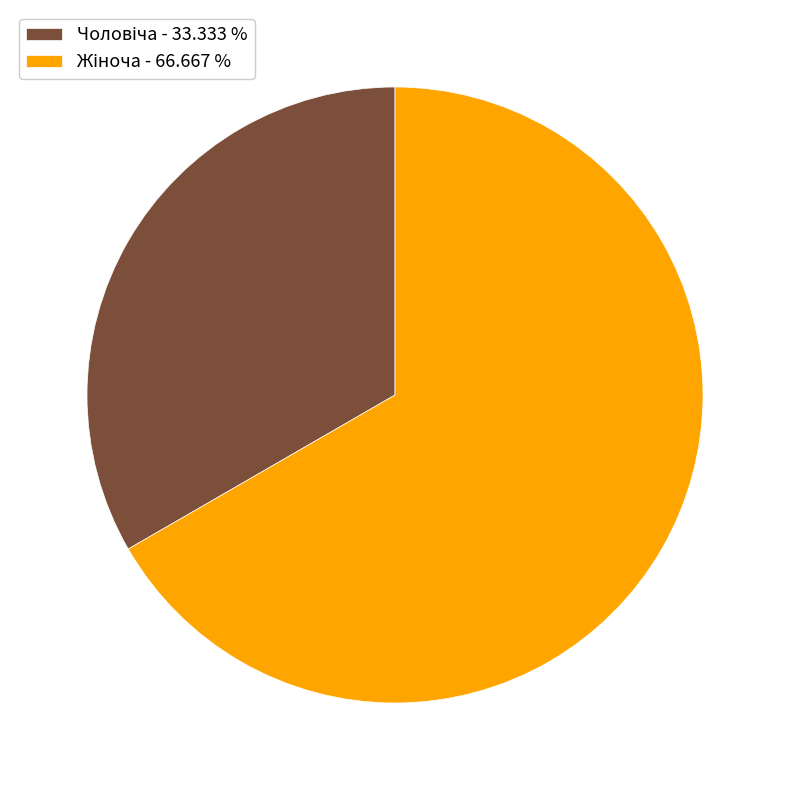

Is there a majority slice in this chart?

Yes